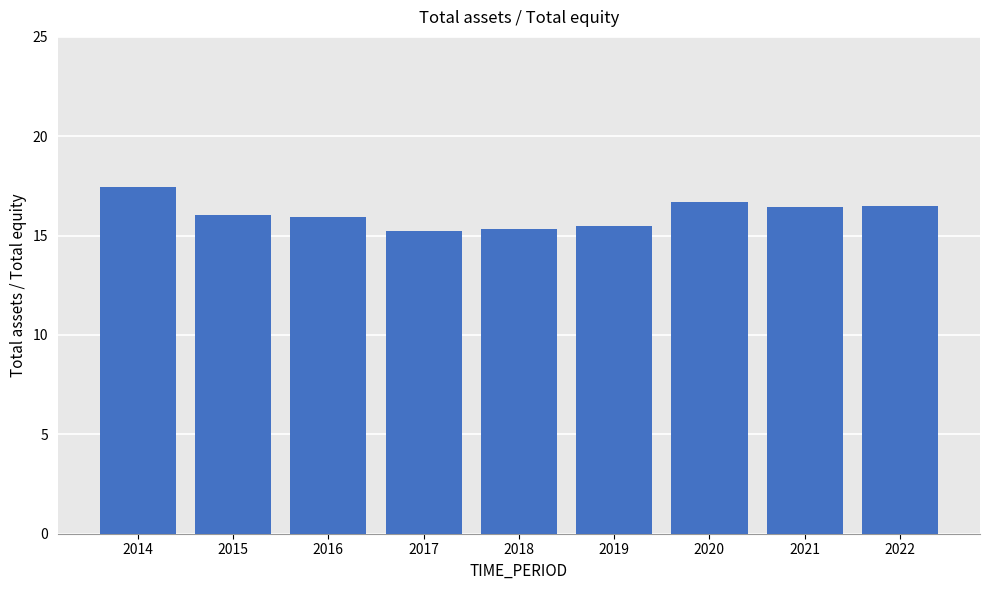

What value does the data have at 2018?

15.4